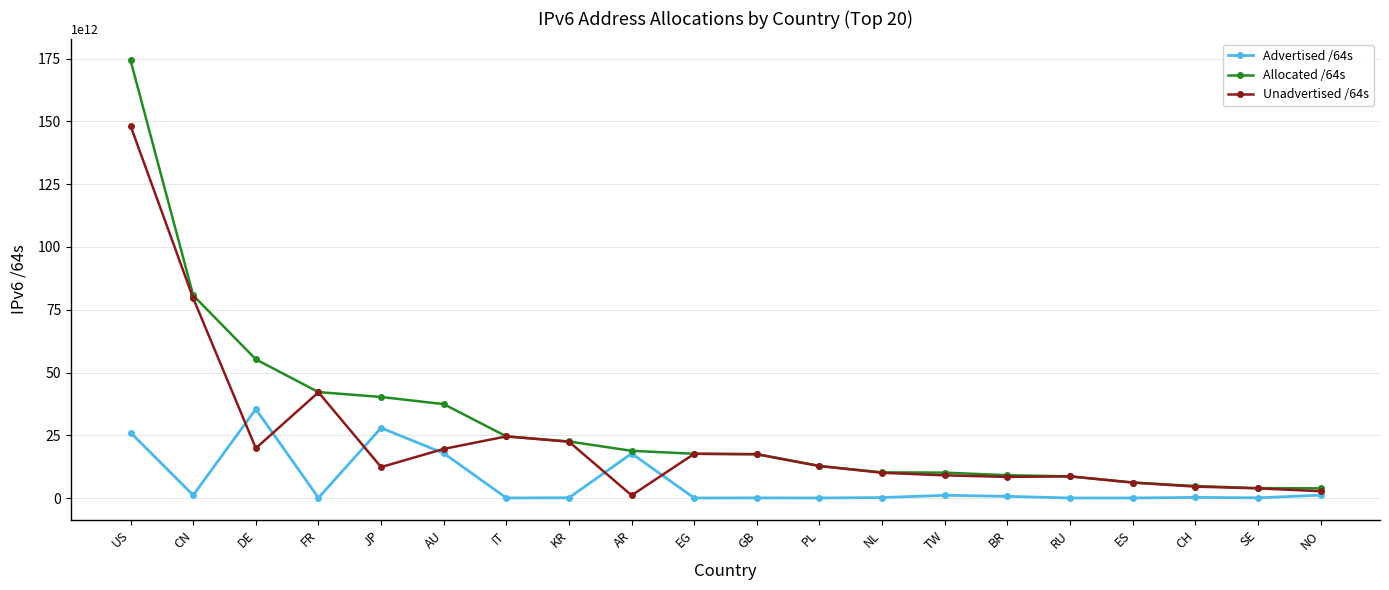

Does the chart have visible grid lines?

Yes